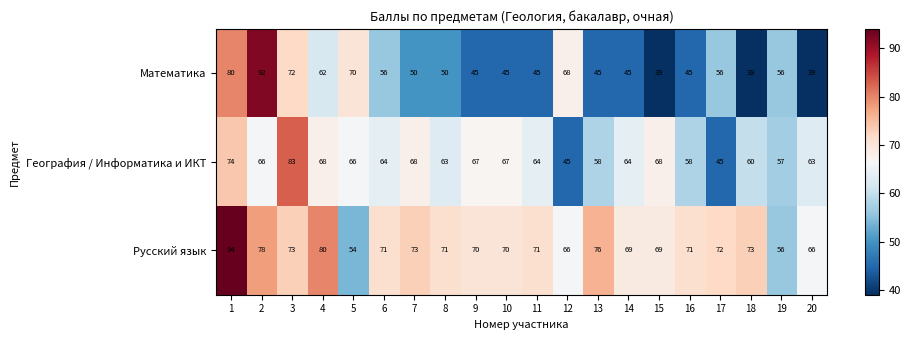

What is the approximate value of География / Информатика и ИКТ at 14, to the nearest 5?

65